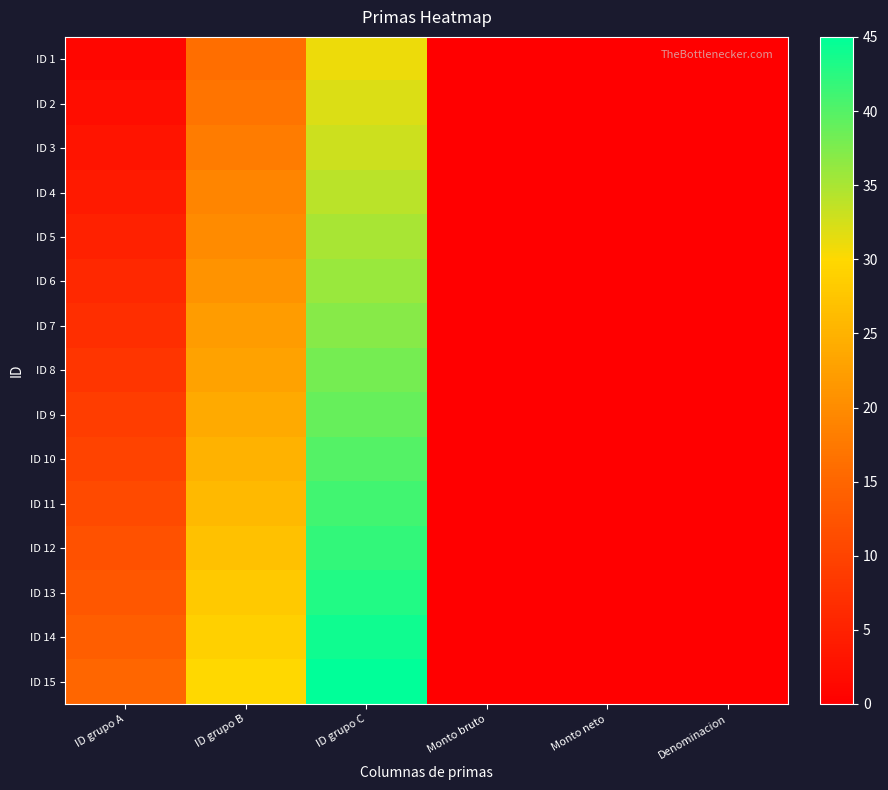

Rank the series at Monto bruto from lowest to highest value.

ID 1, ID 2, ID 3, ID 4, ID 5, ID 6, ID 7, ID 8, ID 9, ID 10, ID 11, ID 12, ID 13, ID 14, ID 15